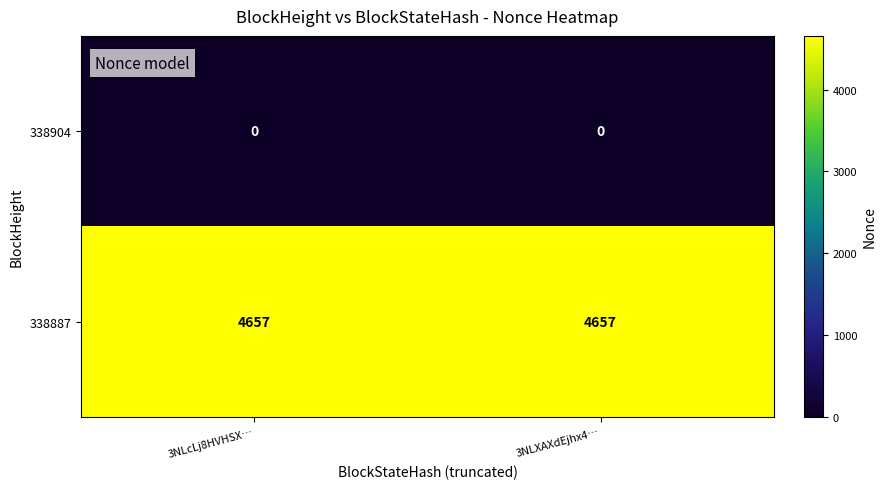

Count the number of data series in this chart.

2